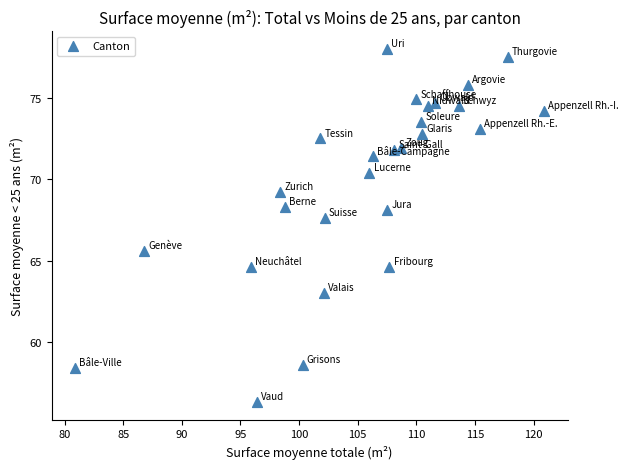

What is the range of X values (max minus min)?

40.0